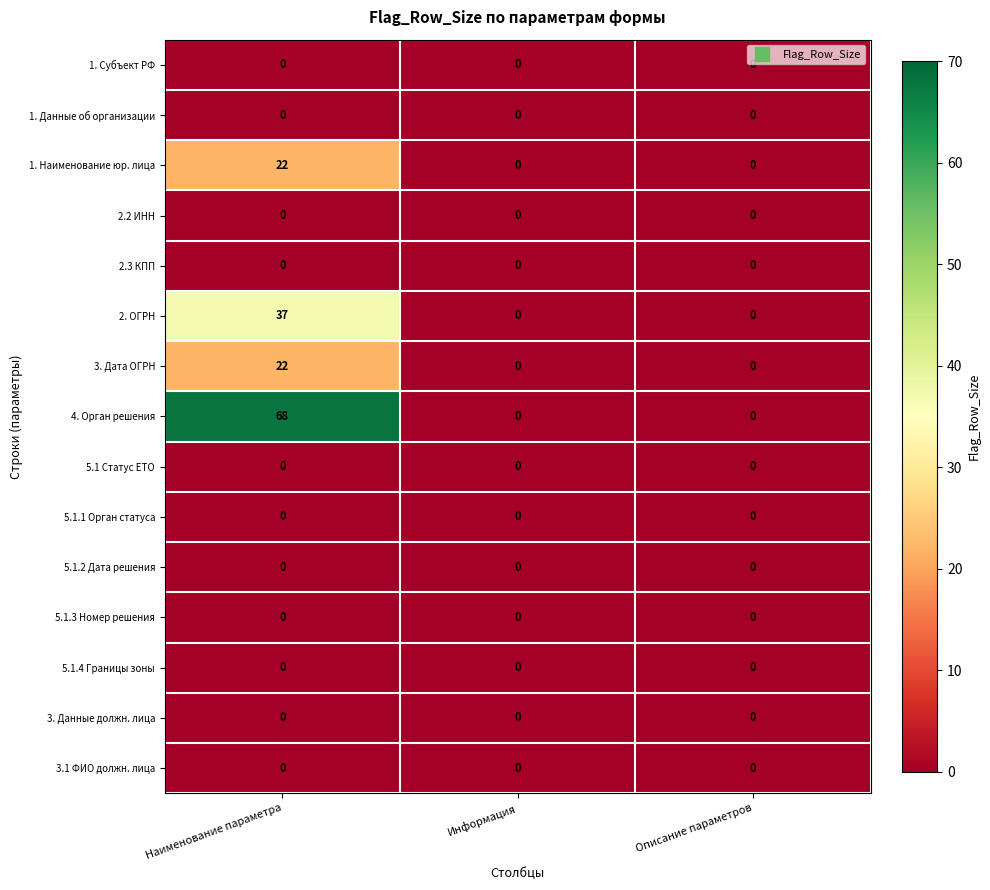

True or false: 3. Дата ОГРН has a value of 8 at Описание параметров.

False